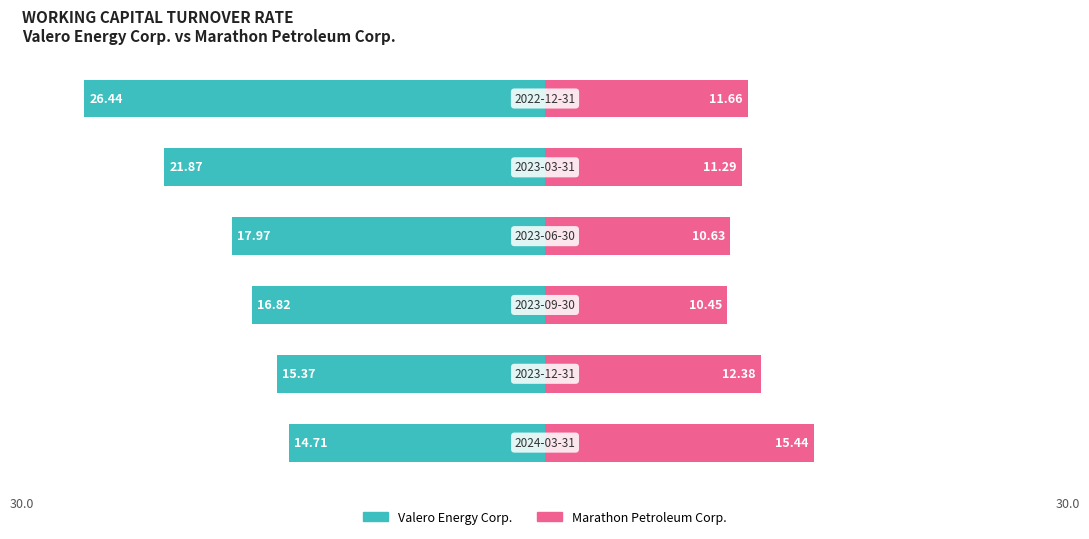

How many values in the Marathon Petroleum Corp. series exceed 11?

4